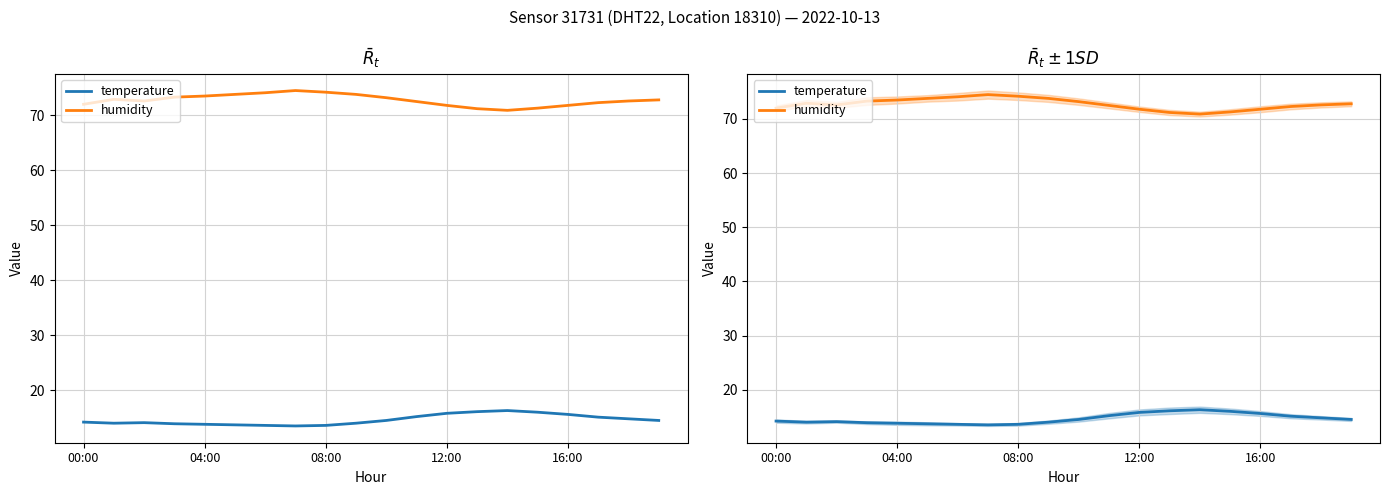

What position from the left is 12:00?

13